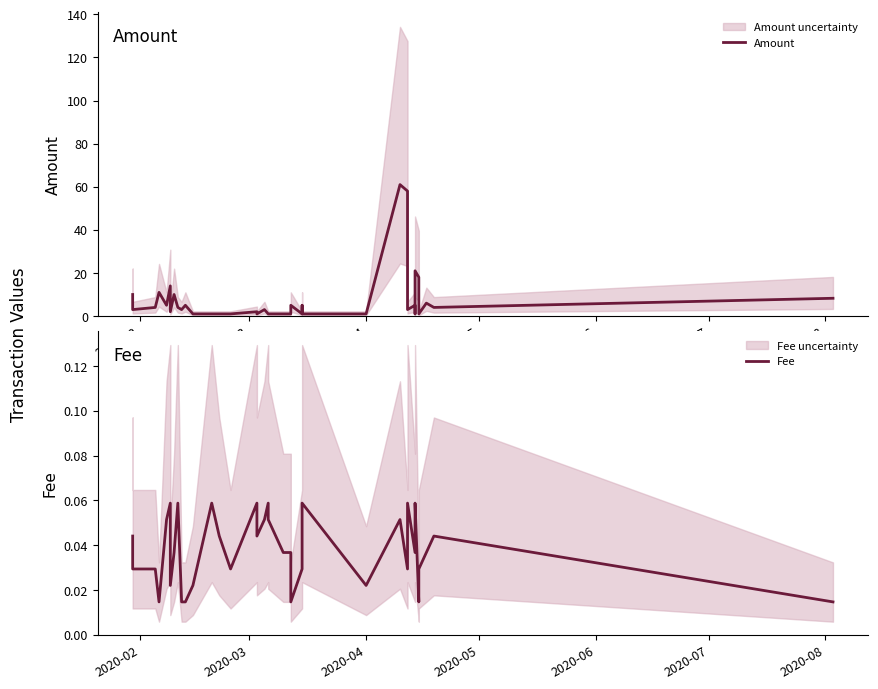

Is it true that Amount equals 1.7 at 24?

False